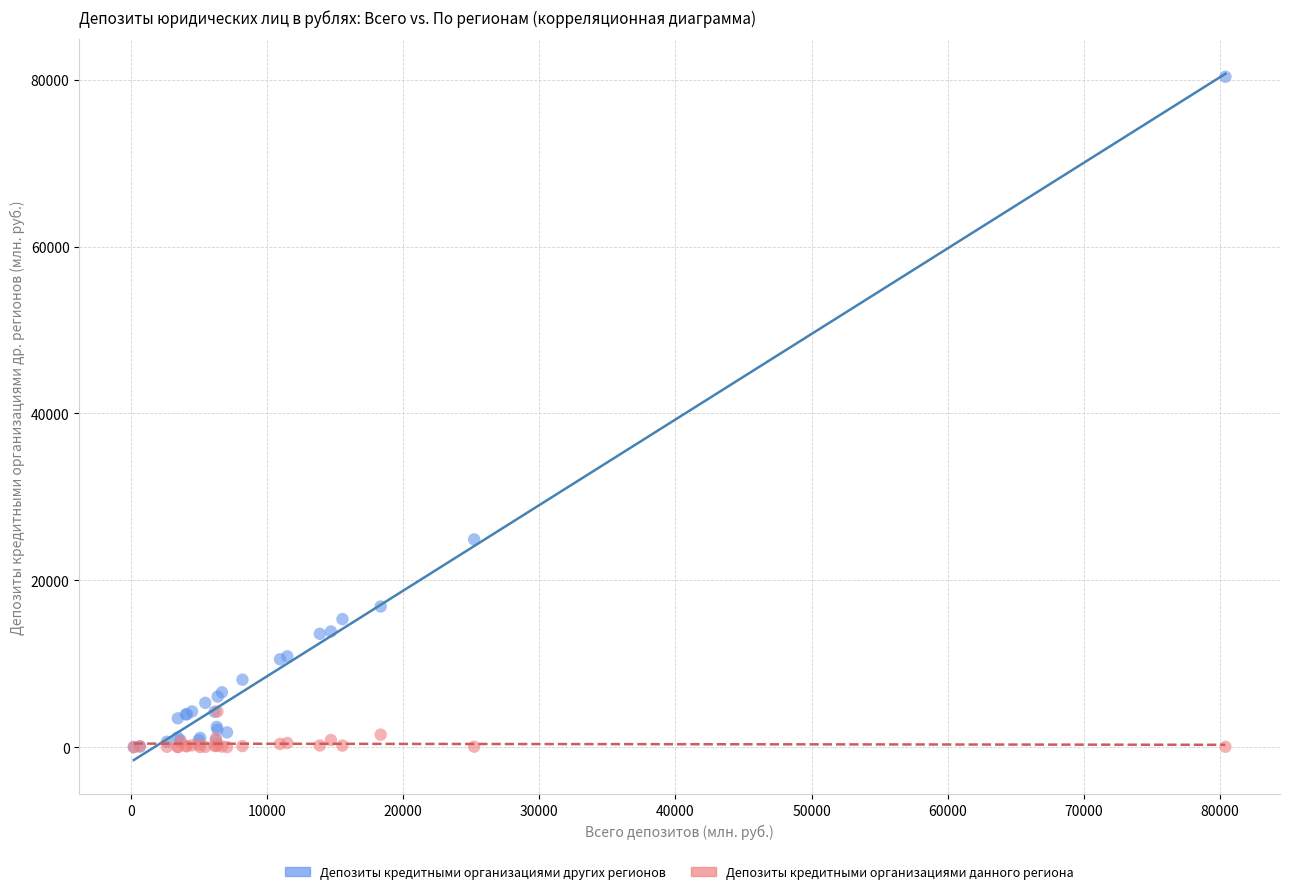

What are all the series names shown in the legend?

Депозиты кредитными организациями других регионов, Депозиты кредитными организациями данного региона